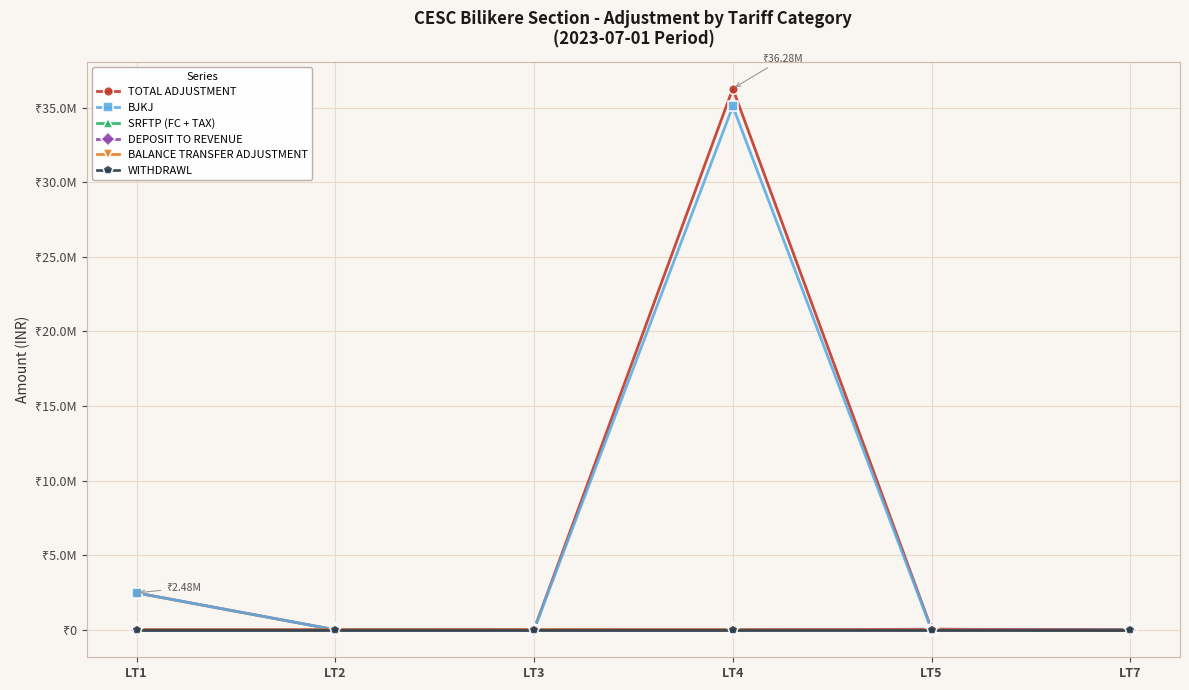

Is it true that WITHDRAWL equals 0.0 at LT3?

True